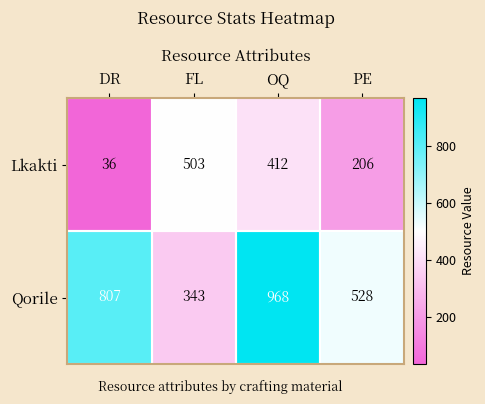

What is the maximum value shown in the chart?

968